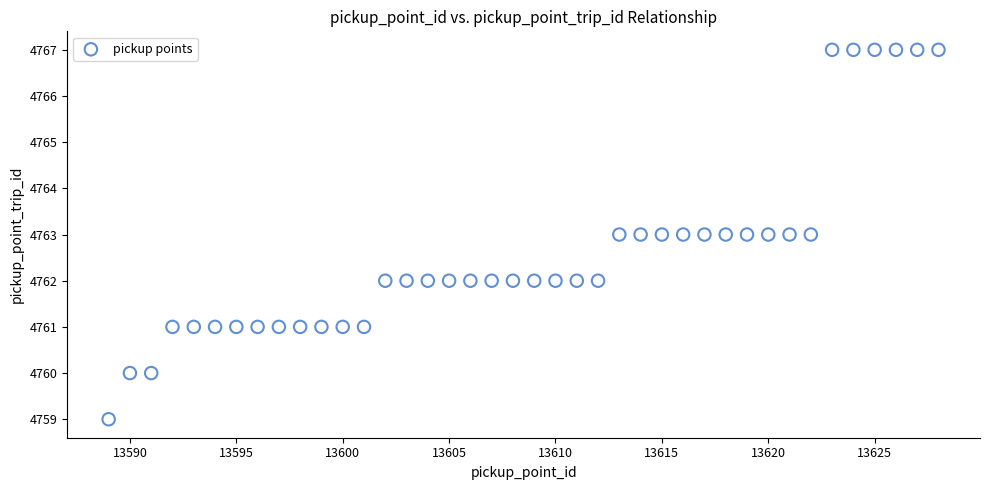

What is the range of X values (max minus min)?

39